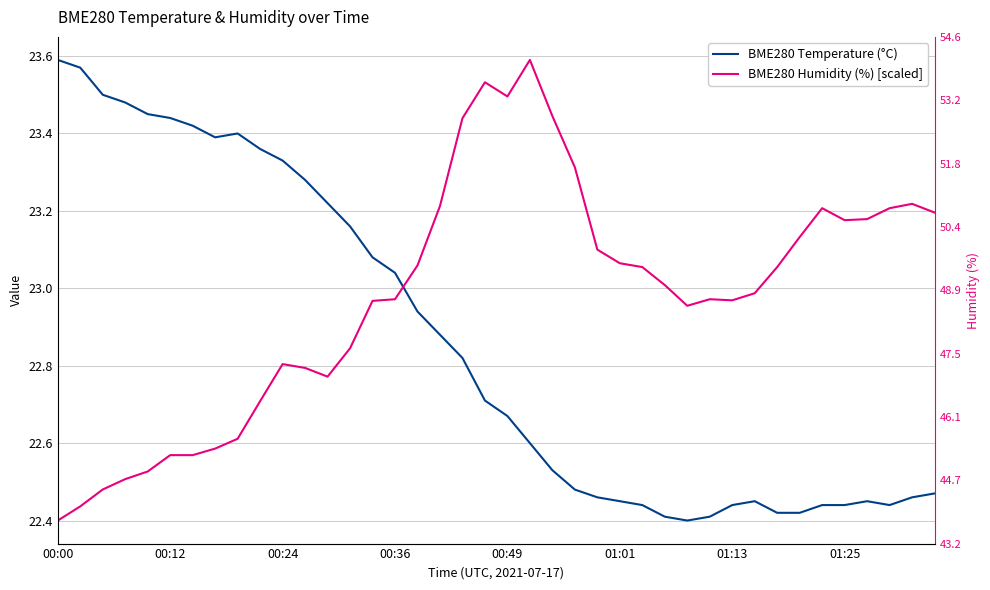

Does the chart have visible grid lines?

Yes